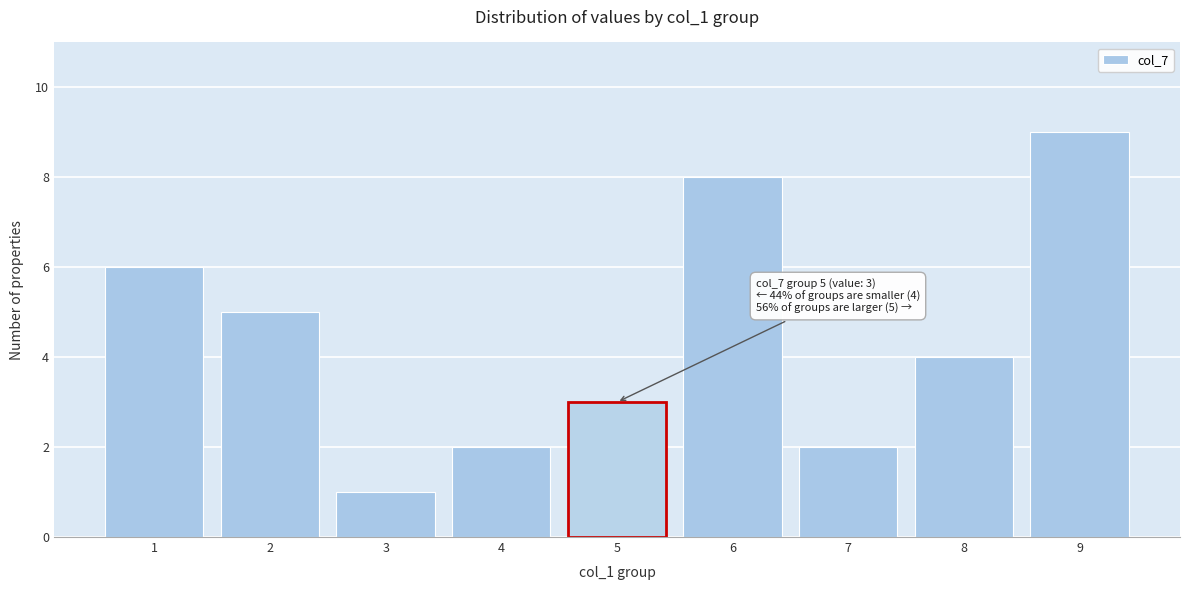

At which category does the chart reach its minimum across all series?

3